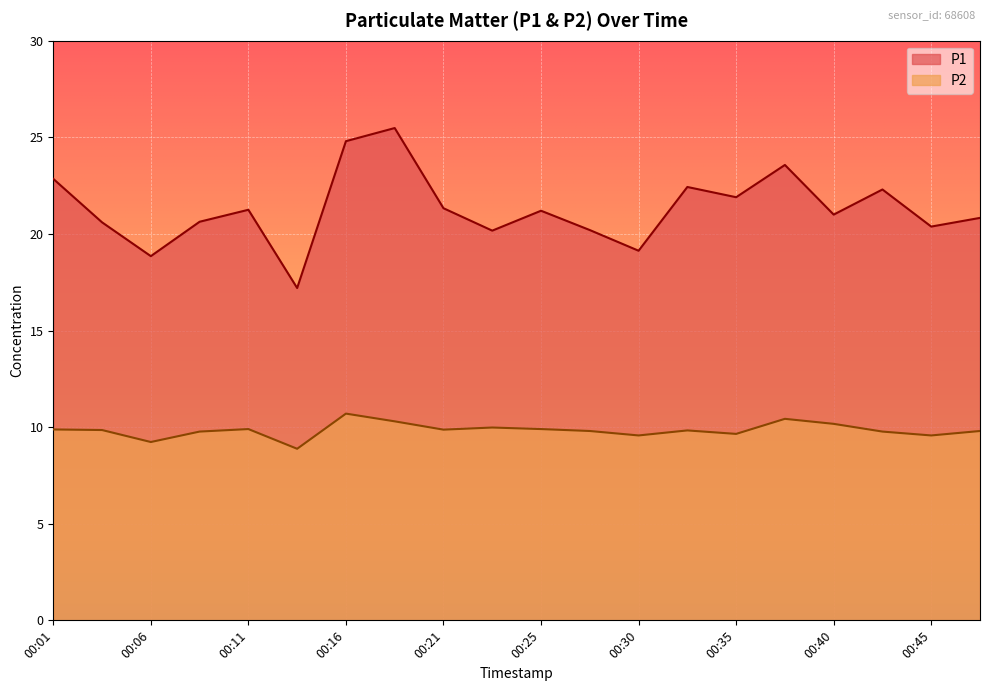

What is the total value across all series at 00:03?

30.5